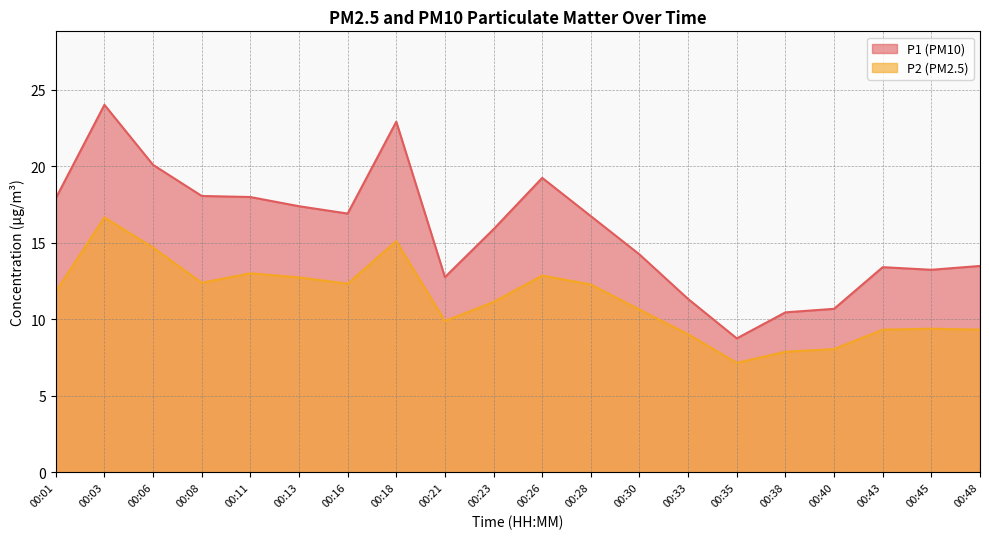

Which category has the lowest value in the P2 series?

00:35